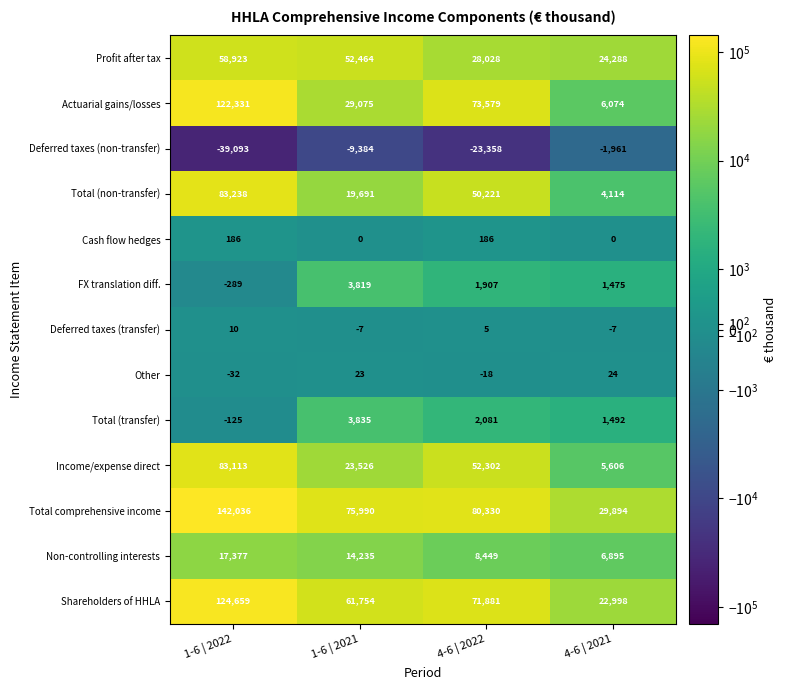

True or false: Deferred taxes (transfer) has a value of -3 at 1-6 | 2021.

False